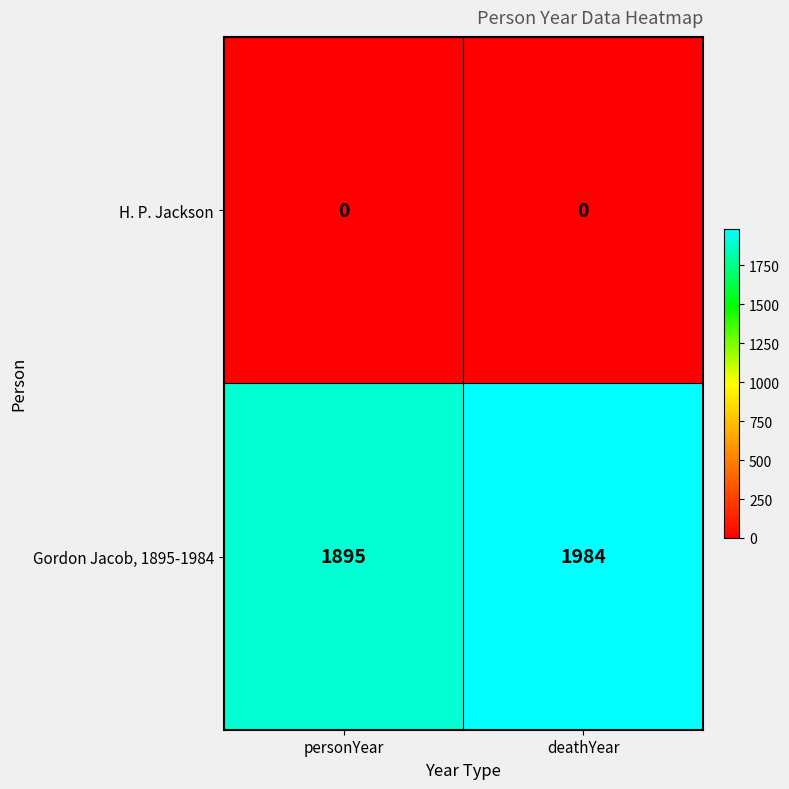

Which category has the lowest value in the Gordon Jacob, 1895-1984 series?

personYear